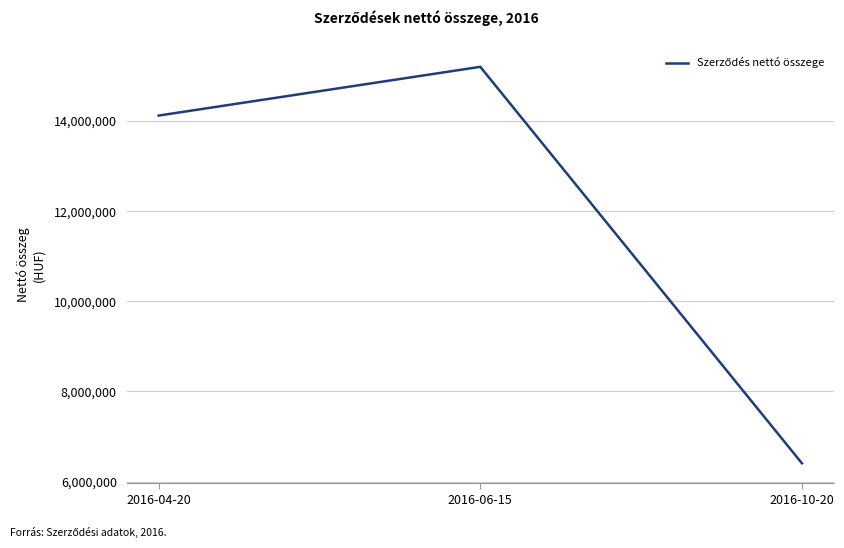

Which category has the lowest value across all series?

2016-10-20